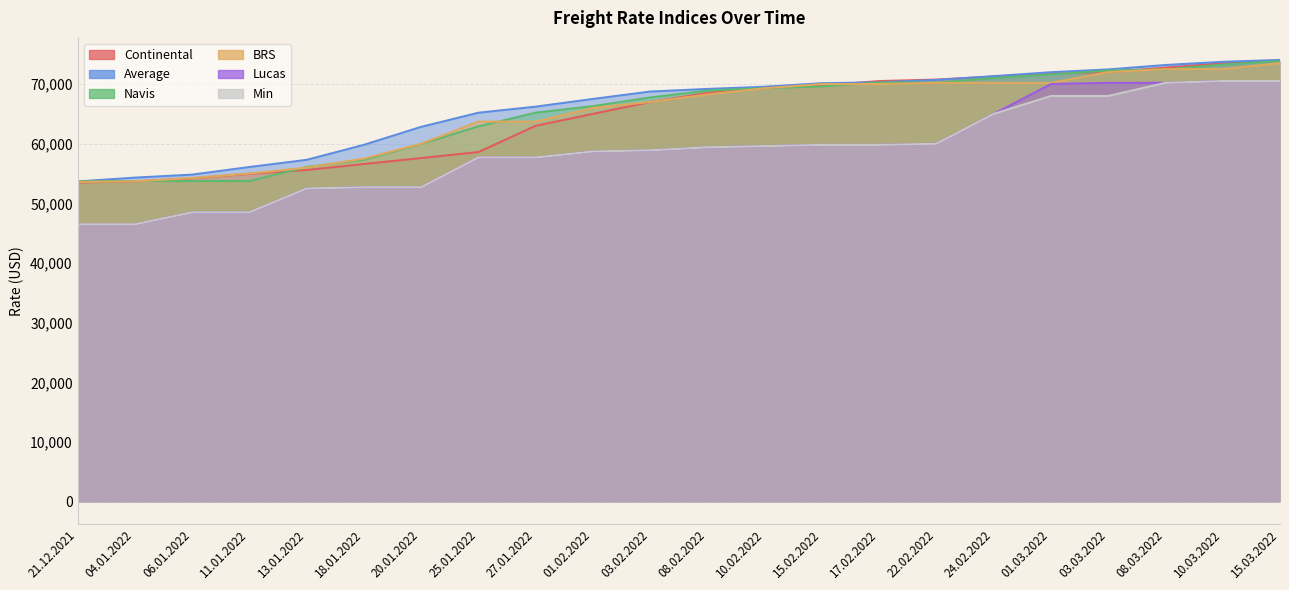

How many intersections are there between Continental and BRS?

2